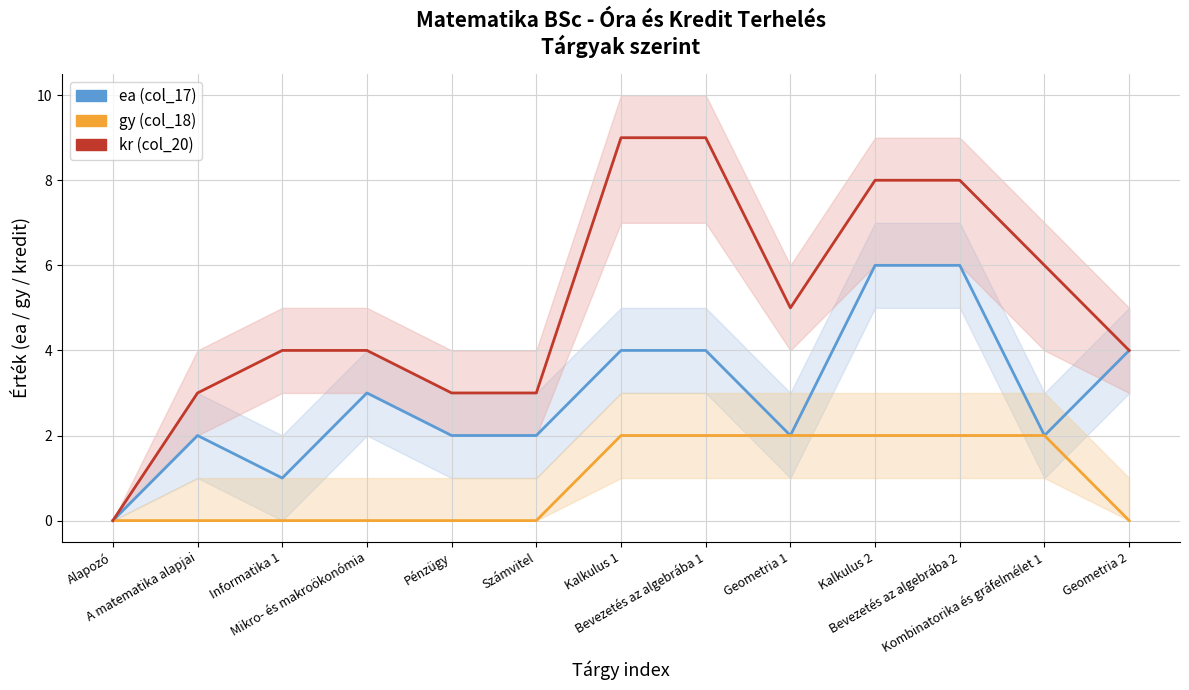

At which category does the chart reach its peak across all series?

Kalkulus 1